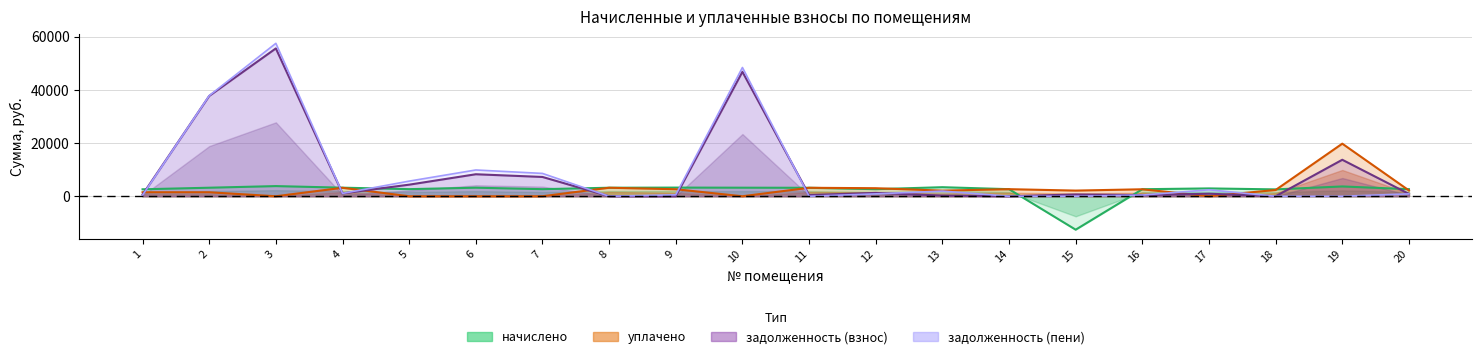

Reading right to left, what are all the values shown in this chart?

задолженность (взнос): 884.5	13728.7	0.0	955.6	440.4	673.4	0.0	240.3	1260.2	450.4	46847.4	0.0	0.0	7261.0	8278.4	4359.1	1073.8	55637.7	37744.1	600.0
задолженность (пени): 894.7	0.0	0.0	2429.7	440.4	0.0	0.0	1943.5	894.5	0.0	48456.4	539.0	0.0	8593.0	9887.4	5696.4	1073.4	57548.7	37849.6	402.9
начислено: 2660.5	3689.8	2582.3	2948.2	2642.7	-12583.6	2660.5	3406.4	2660.5	3186.1	3218.1	3258.4	3203.9	2664.0	3218.1	2674.7	3225.2	3821.9	3211.0	2617.8
уплачено: 2191.0	19790.0	2356.0	0.0	2624.8	2132.0	2663.0	2120.0	3026.2	3186.0	0.0	2632.9	3203.9	0.0	0.0	0.0	3183.0	0.0	1500.0	1506.0